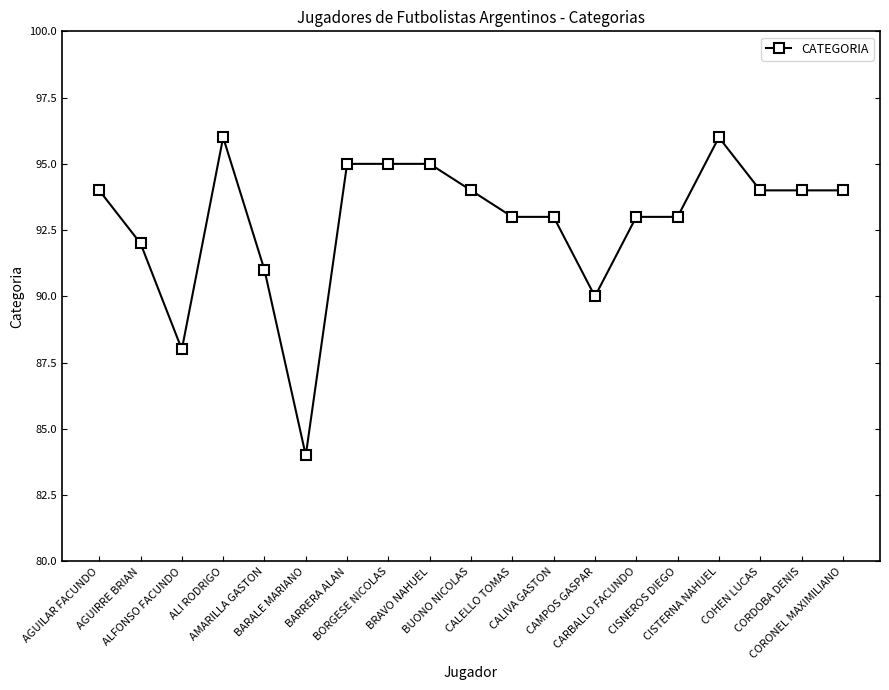

What is the greatest value displayed?

96